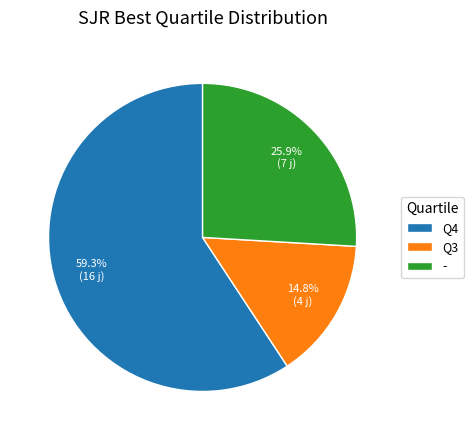

Between - and Q3, which is larger?

-